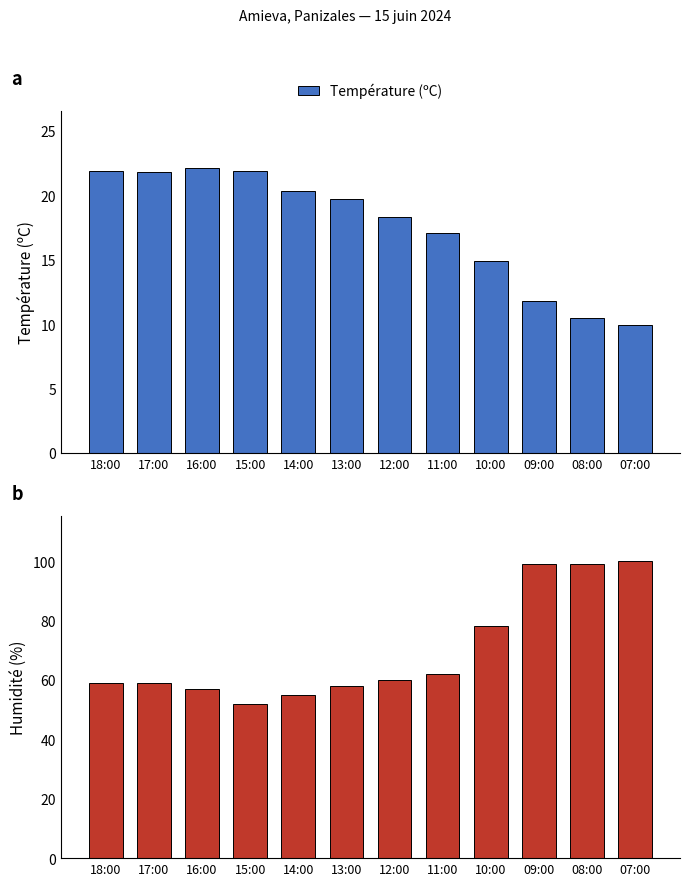

Which category has the lowest value across all series?

07:00